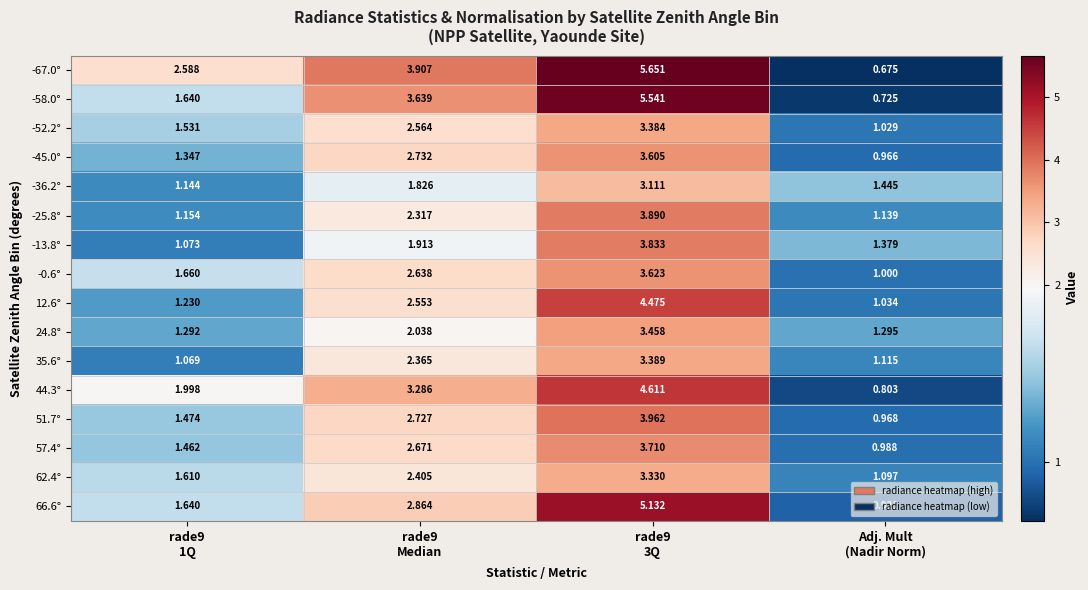

Which series changed the most between rade9
1Q and rade9
3Q?

-58.0°